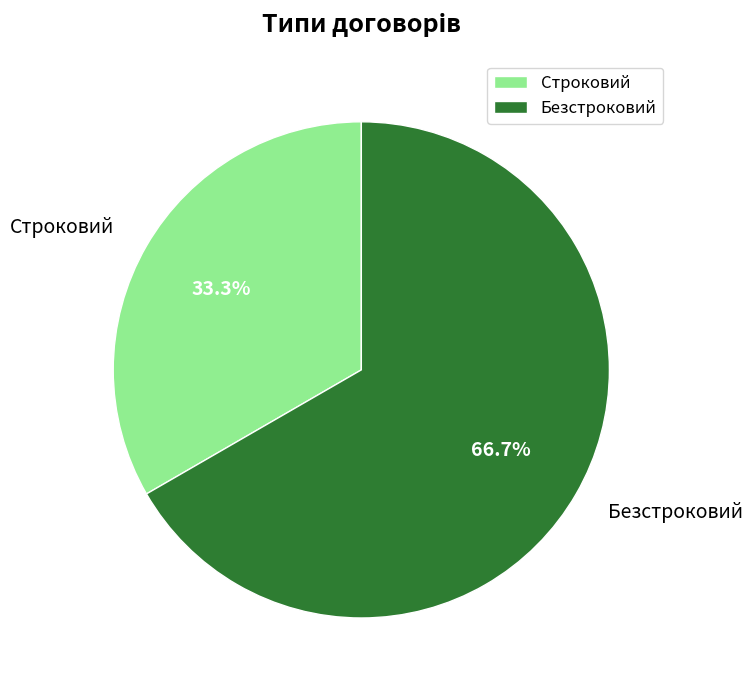

How many slices are in this pie chart?

2